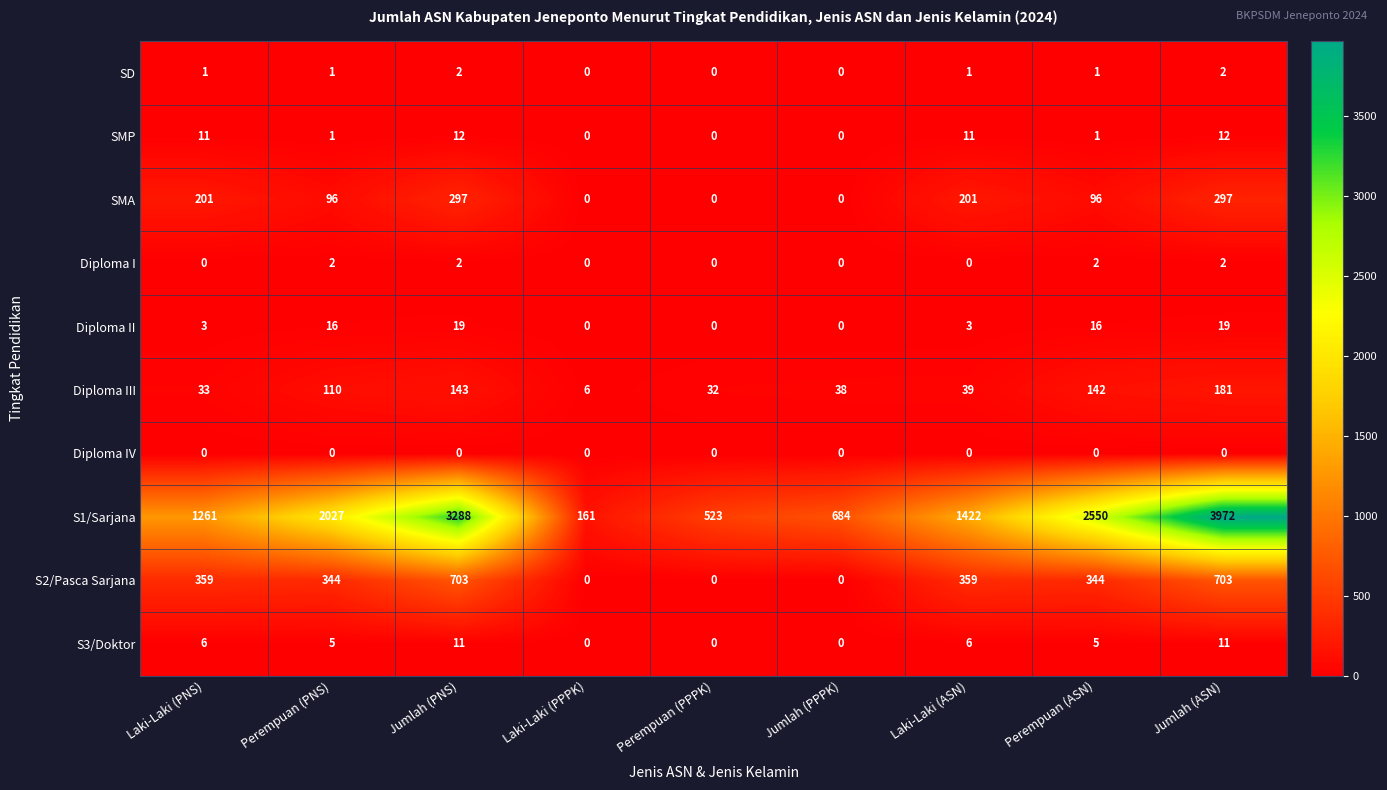

What is the average value of the S3/Doktor series?

5